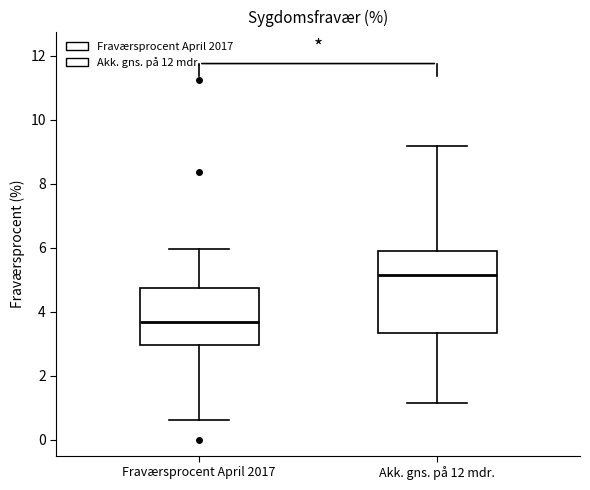

Reading left to right, transcribe this box plot: for each box, give where its median line is, the range the box spans, and where its two whiskers end, as read against the y-axis. The values are not printed on the chart, so give them approximately, as read against the axis.

Fraværsprocent April 2017: median 3.6, box 3.0 to 4.8, whiskers 0.6 to 6.0
Akk. gns. på 12 mdr.: median 5.2, box 3.4 to 5.8, whiskers 1.2 to 9.2